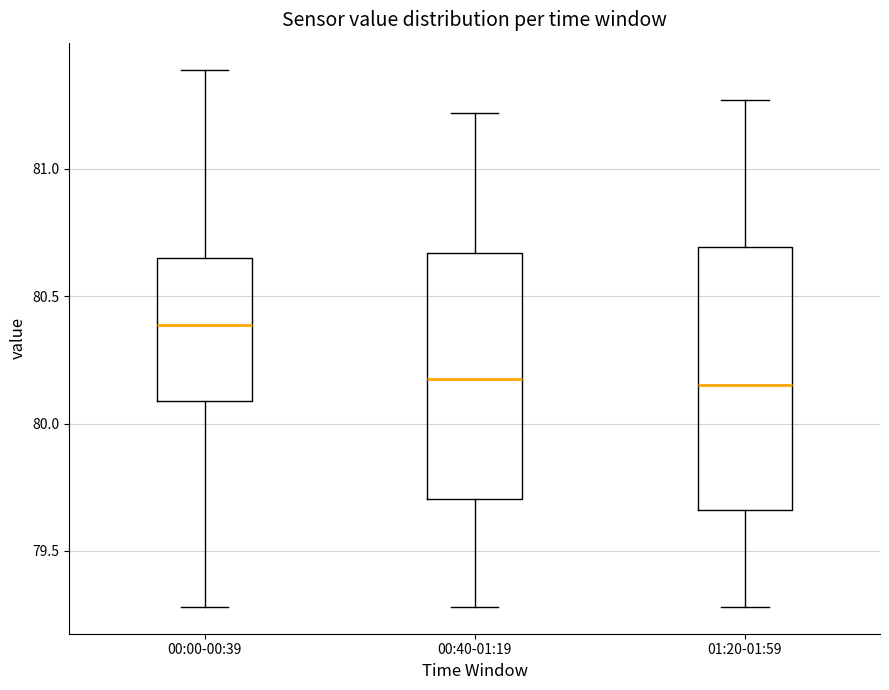

Which box's median line is the highest?

00:00-00:39